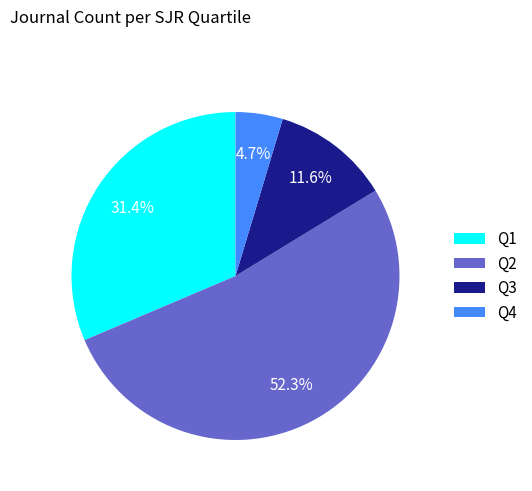

What percentage is NOT represented by Q3?

88.4%